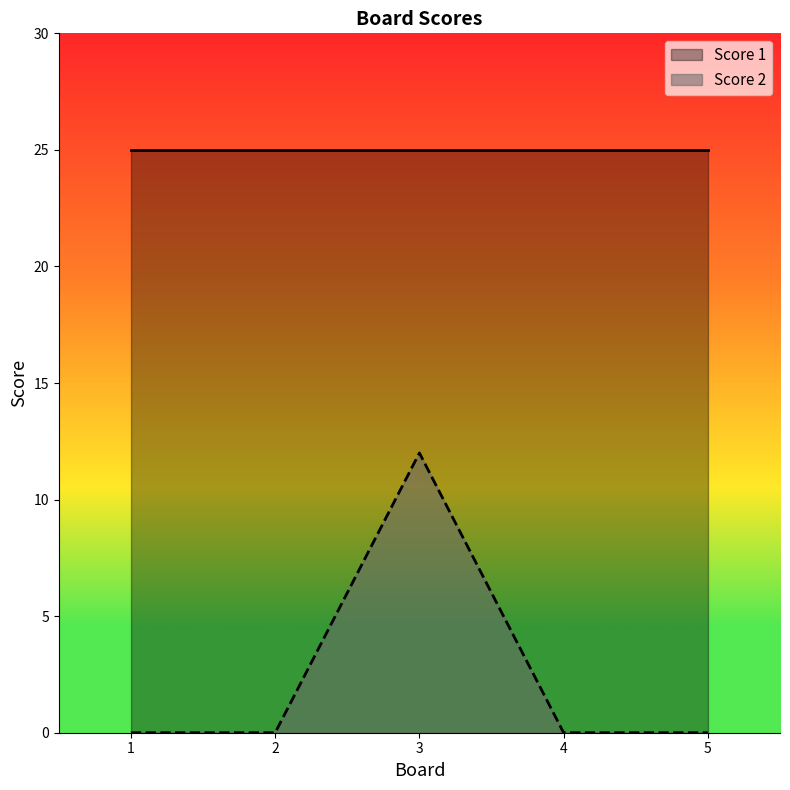

What is the difference between the maximum and second lowest values in the Score 2 series?

12